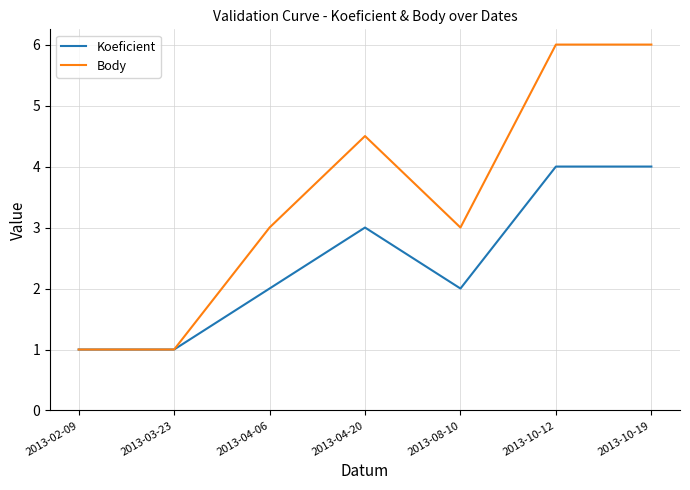

At 2013-10-12, list the series in order from smallest to largest.

Koeficient, Body